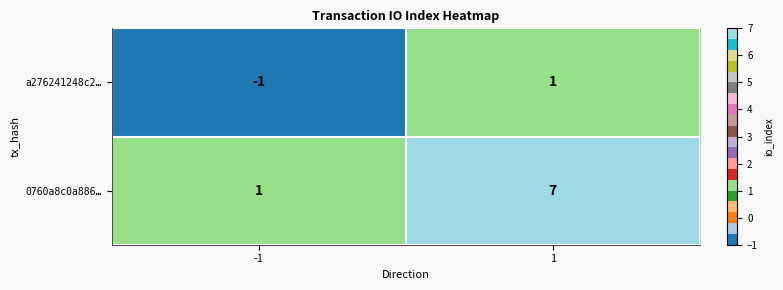

Count the number of data series in this chart.

2